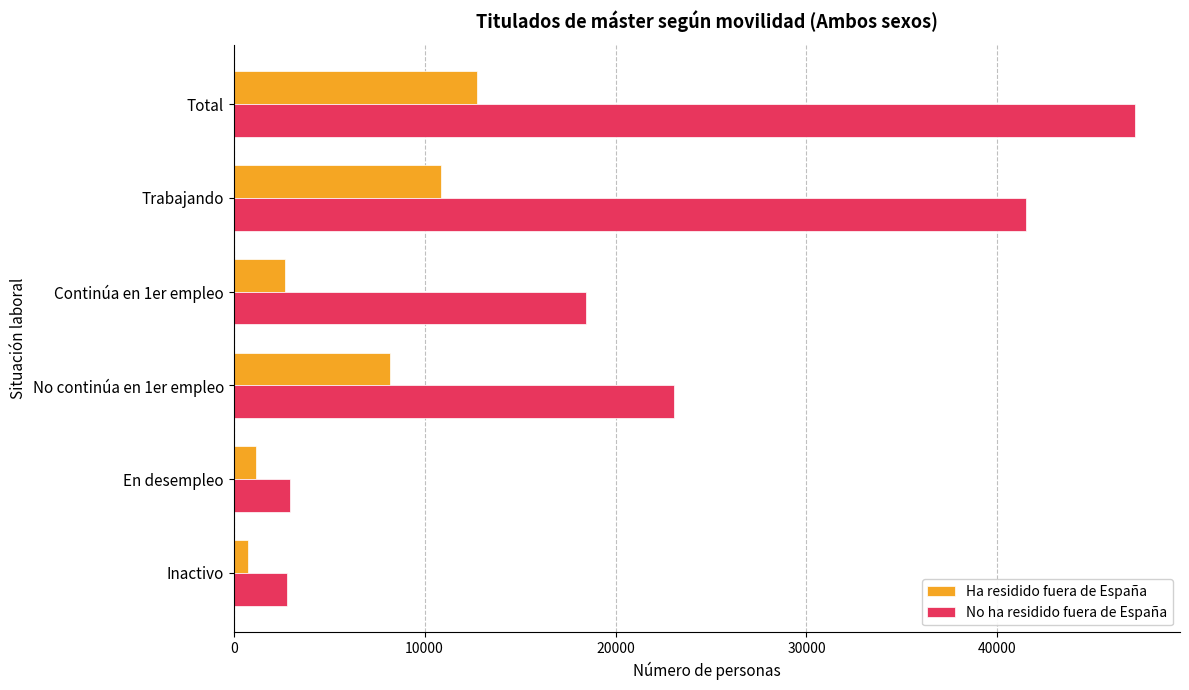

What is the sum of all No ha residido fuera de España values?

135905